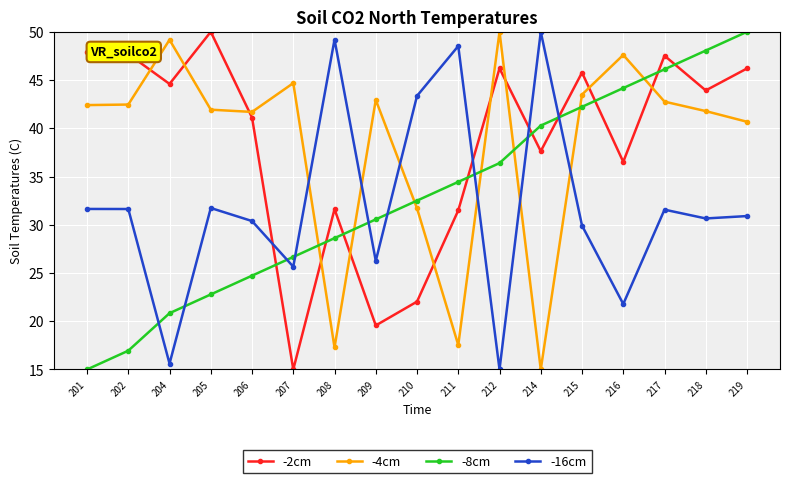

What value does the -16cm series have at 217?

31.6